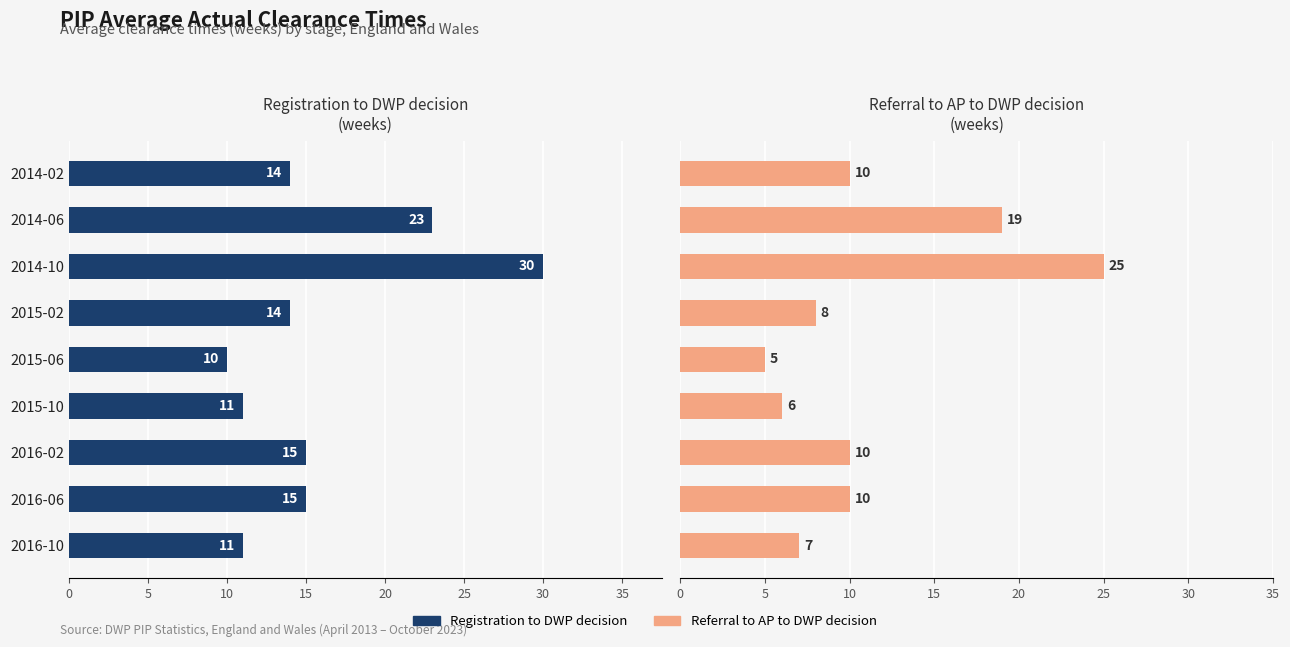

What are all the series names shown in the legend?

Registration to DWP decision, Referral to AP to DWP decision